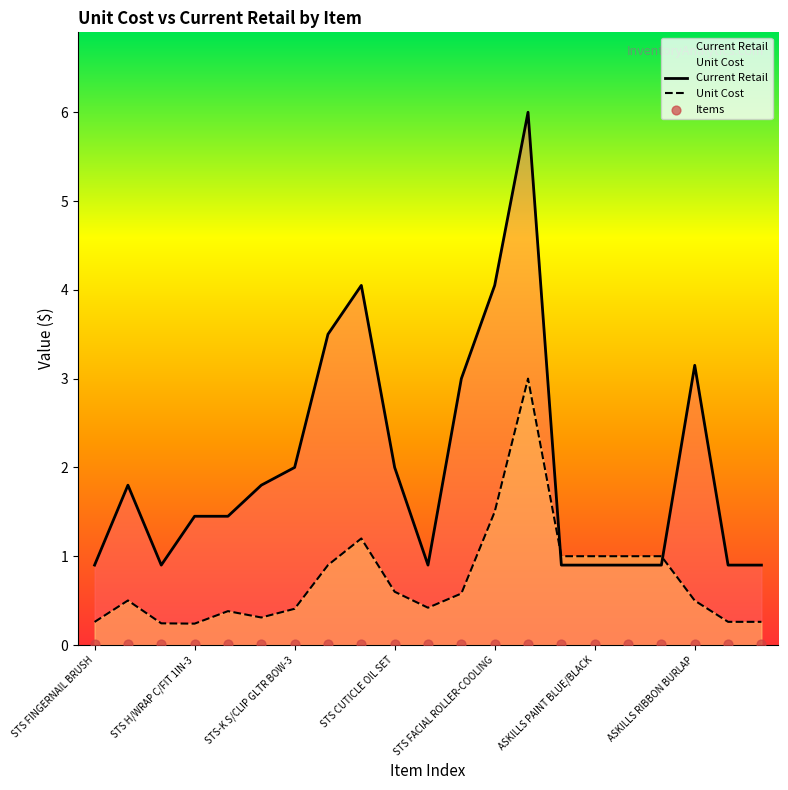

Which series contains the highest Y value?

Current Retail